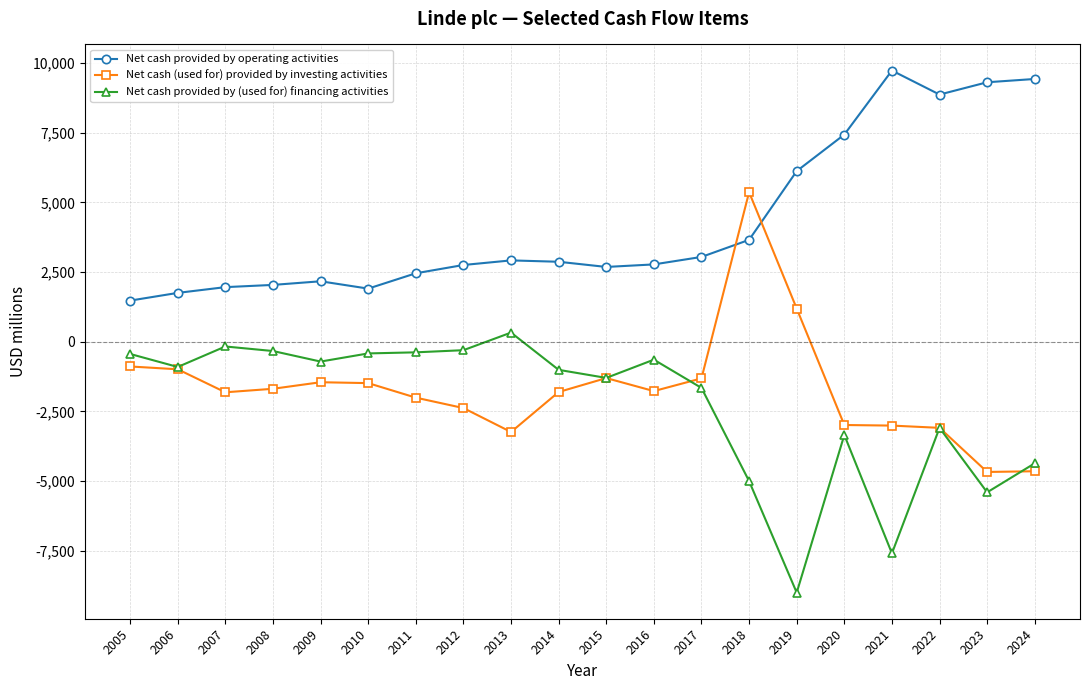

Which series has the widest spread of values?

Net cash (used for) provided by investing activities